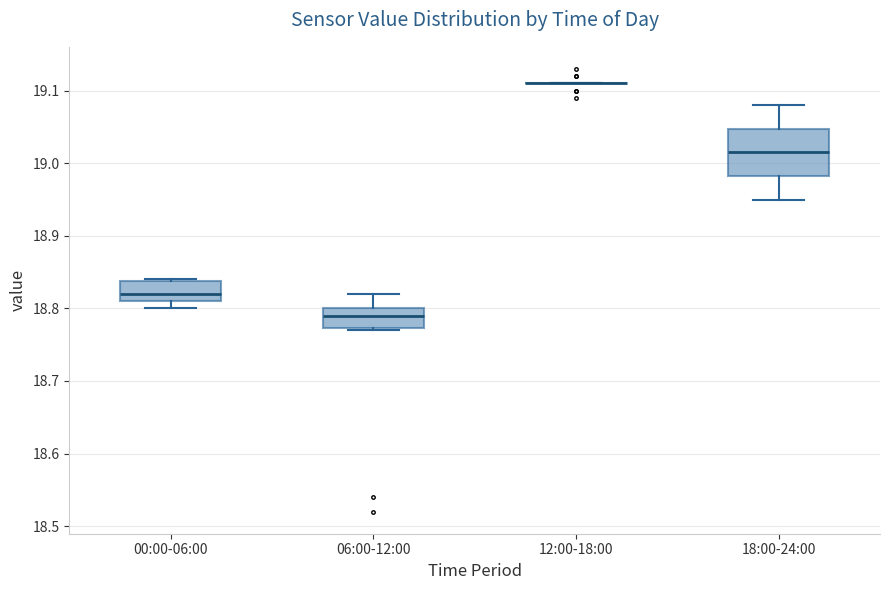

Which box is the tallest, from its lower edge to its upper edge?

18:00-24:00